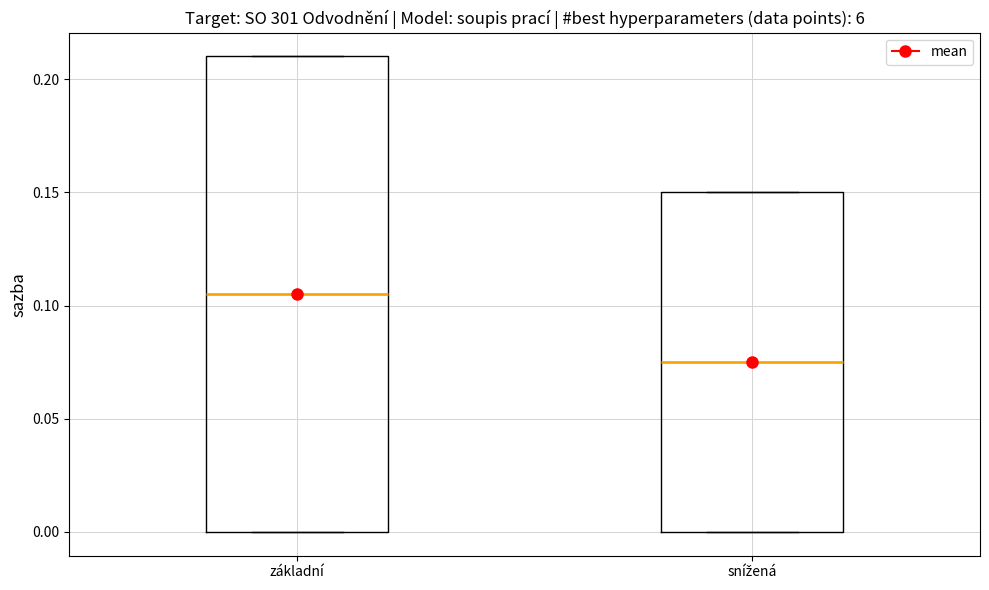

Comparing the boxes themselves (not the whiskers), which one is the tallest?

základní